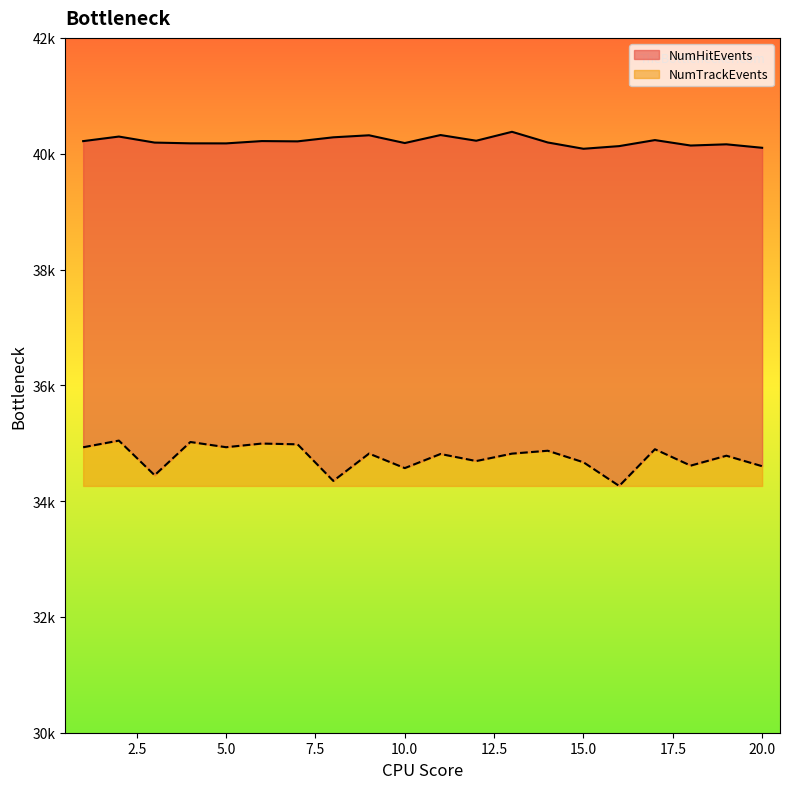

At which category does NumTrackEvents reach its first local peak?

2